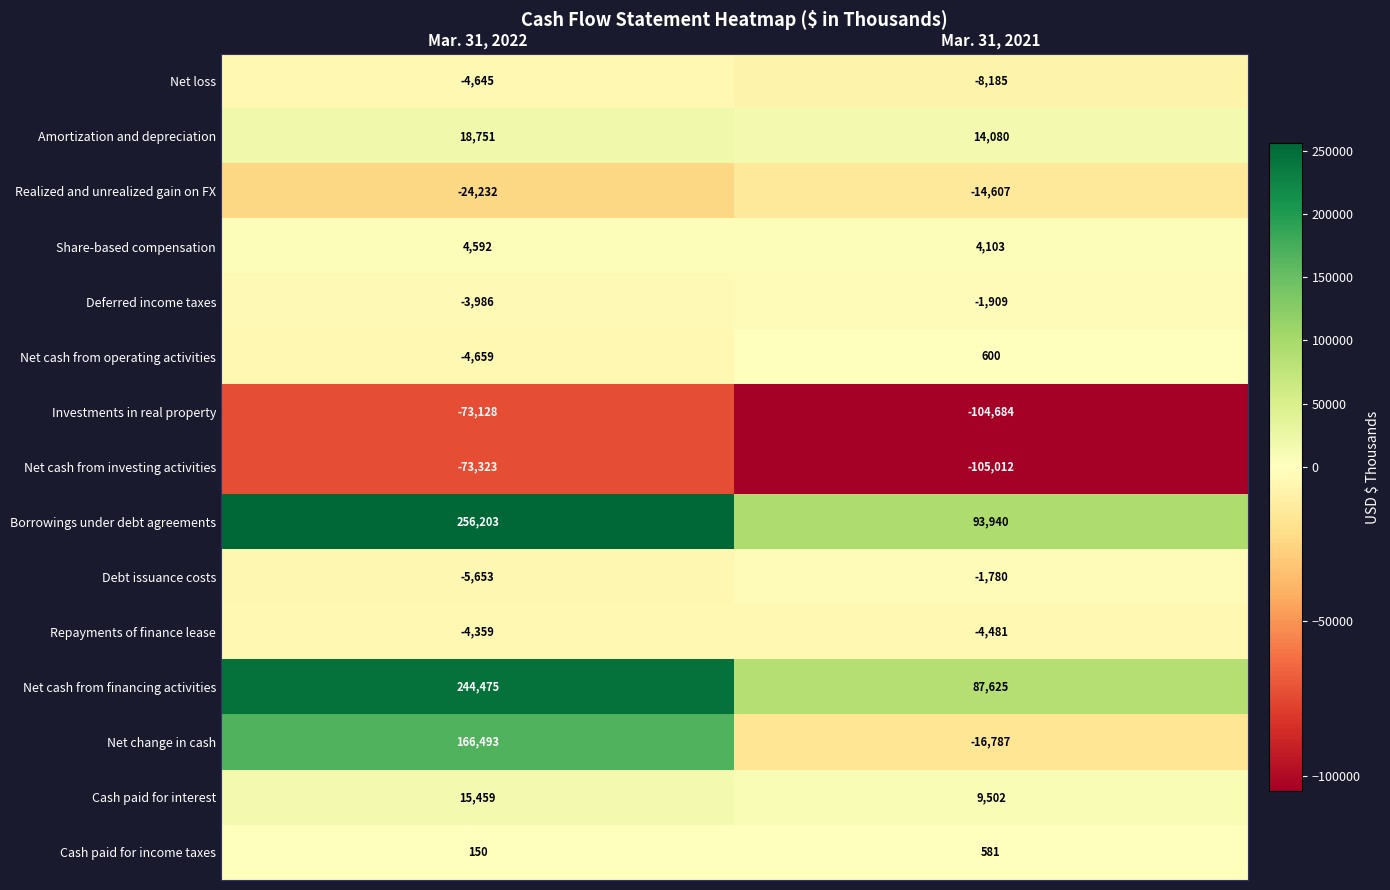

True or false: Net cash from operating activities has a value of 600 at Mar. 31, 2021.

True